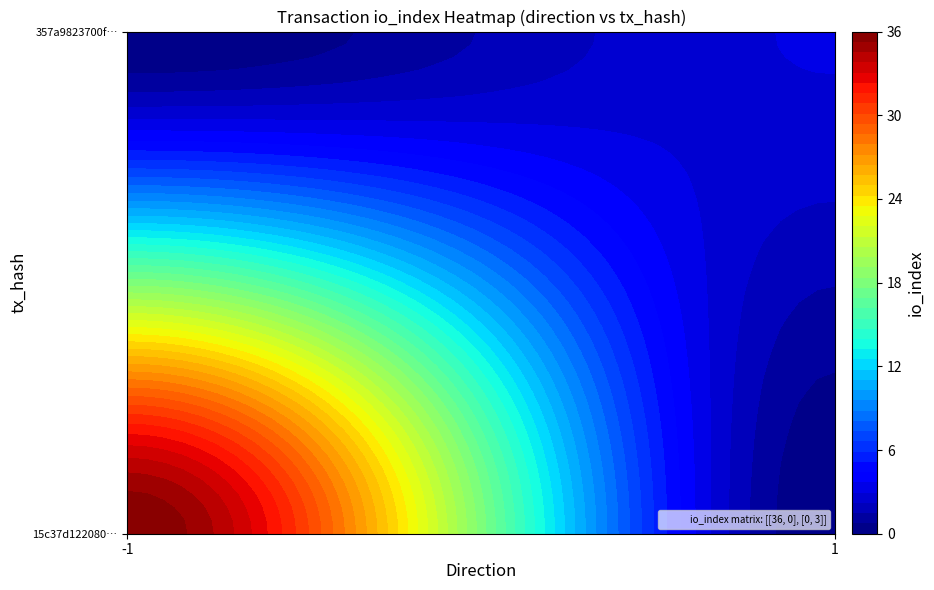

What is the average value of the 357a9823700f8a665fbb0a5207748e0a3b77a7a series?

2